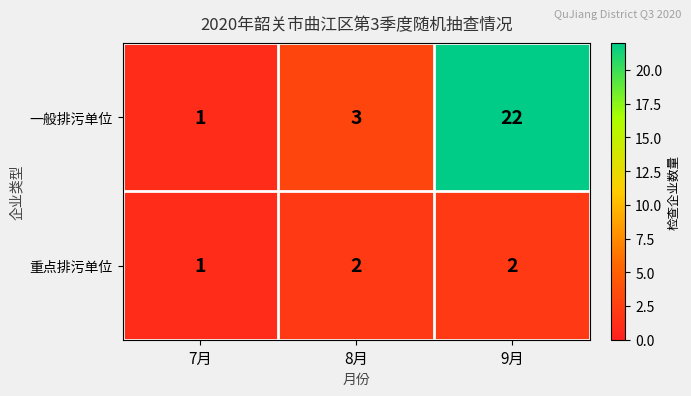

Which series has the widest spread of values?

一般排污单位